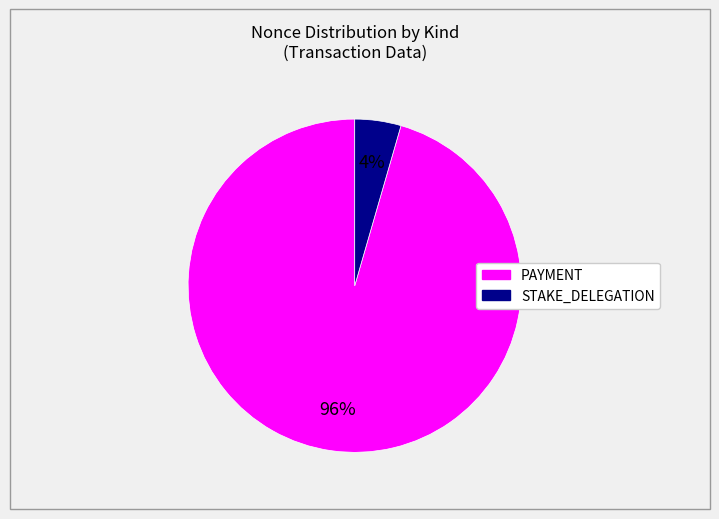

To the nearest percent, what is the average slice percentage?

50%